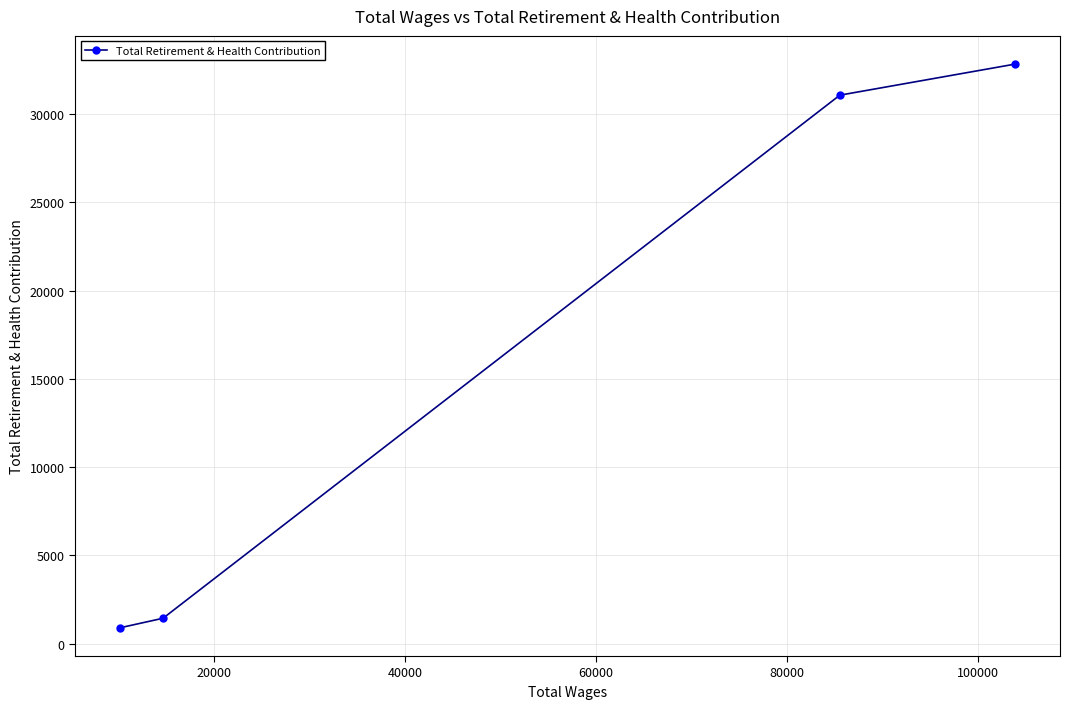

Reading left to right, extract all data points from this chart.

896	1440	31075	32837